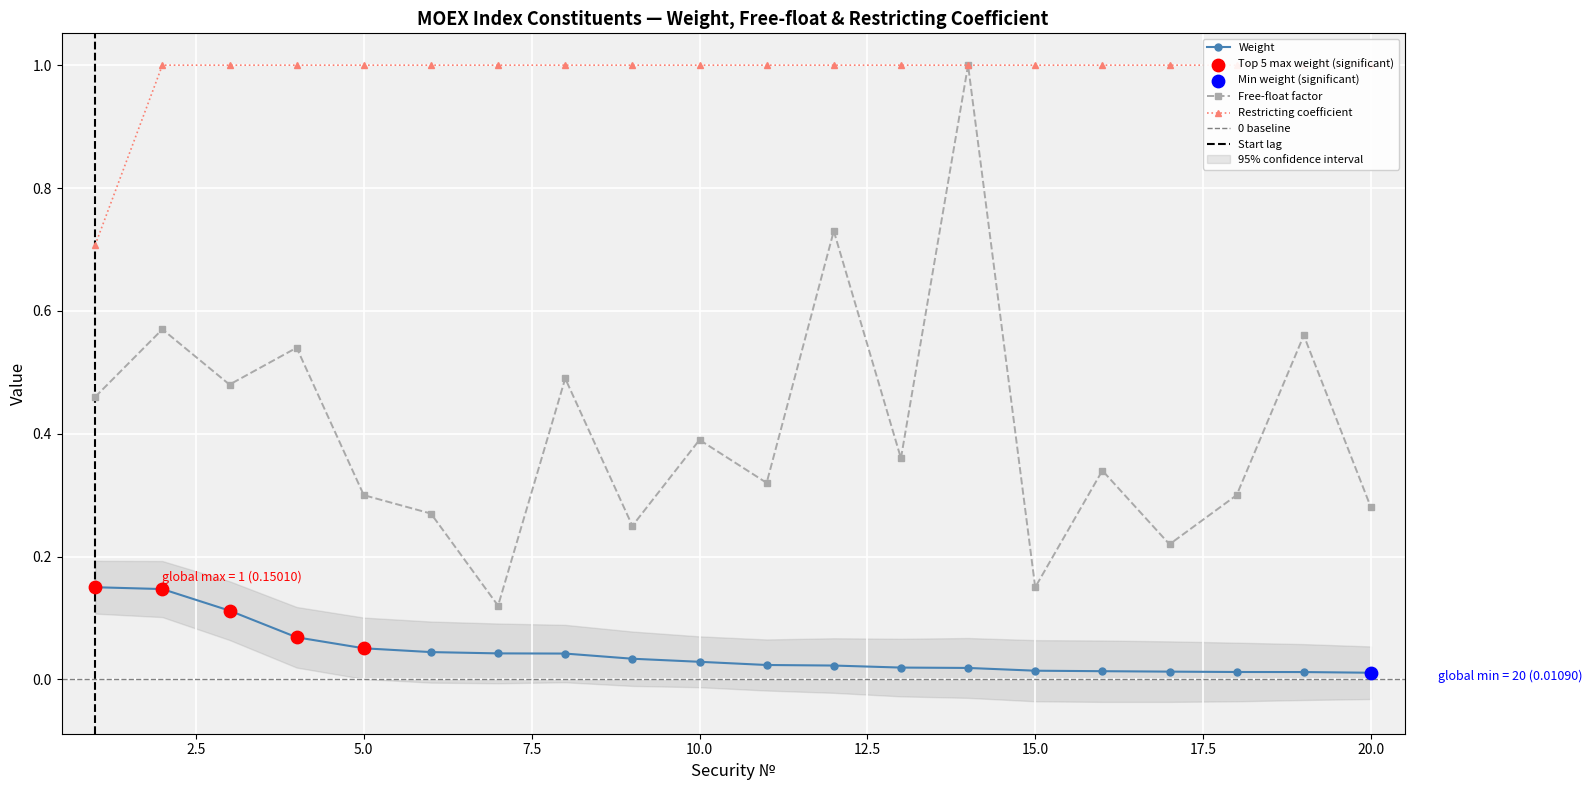

Which series has the largest Y range (max minus min)?

Free-float factor